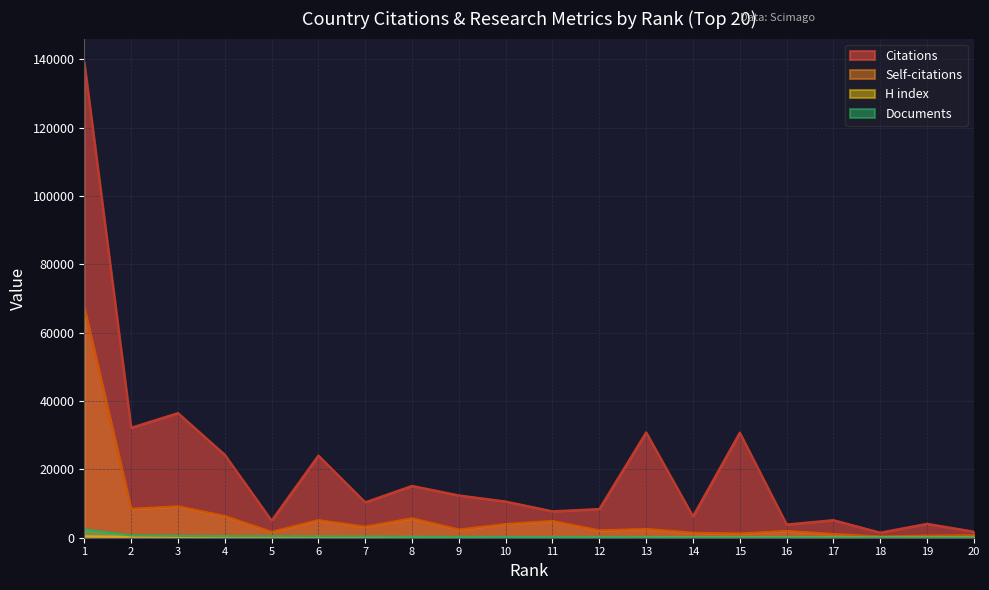

True or false: Citations and Documents cross at least once.

False